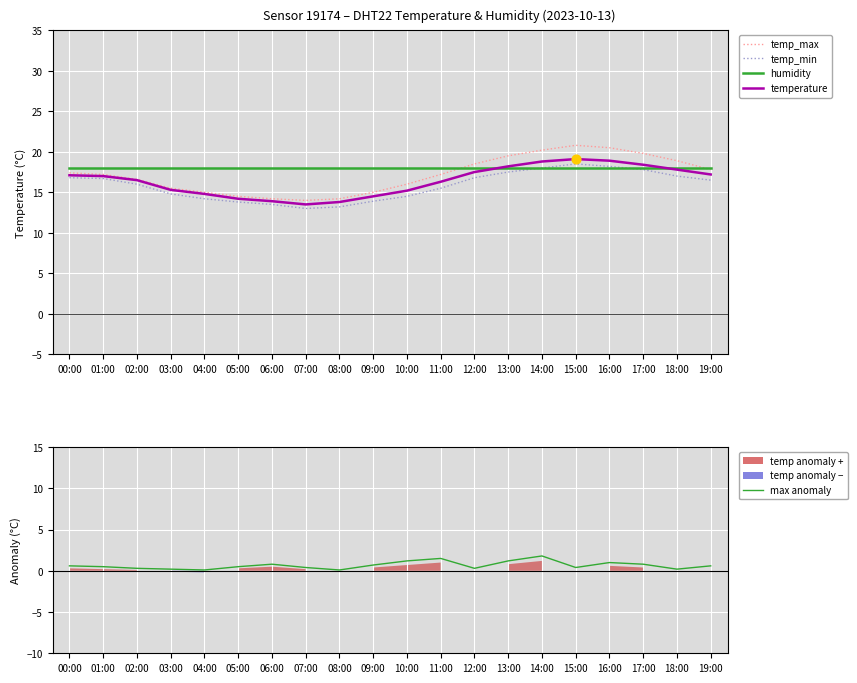

Which series contains the highest Y value?

temp_max